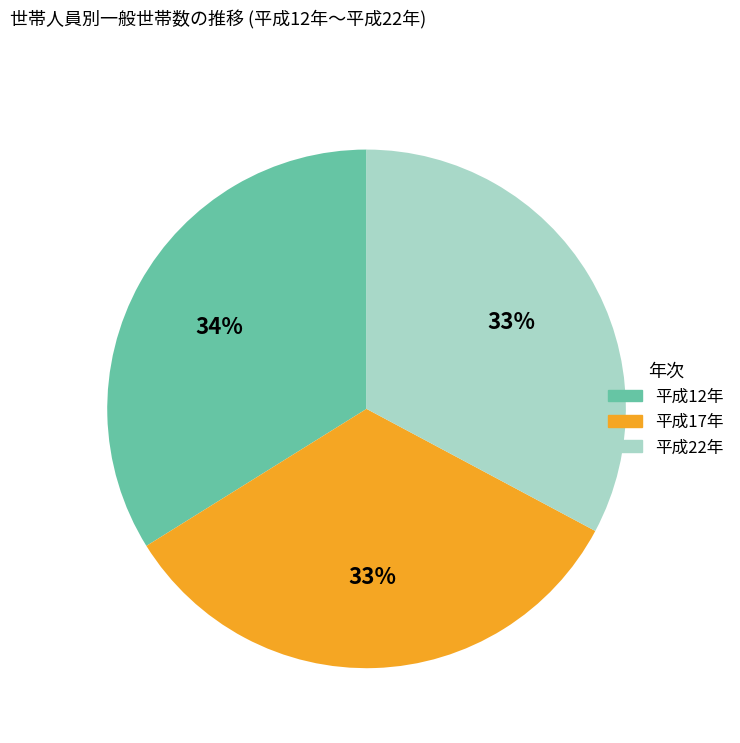

To the nearest percent, what is the combined percentage of 平成17年 and 平成22年?

66%